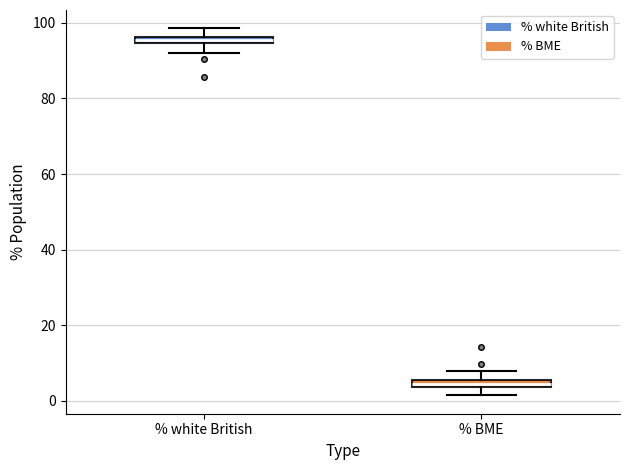

Which box's median line is the highest?

% white British